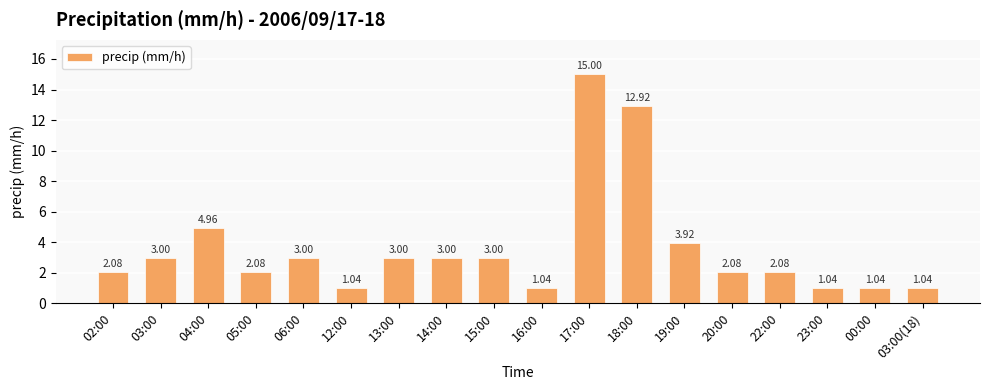

What is the value of the 5th bar from the left?

3.0